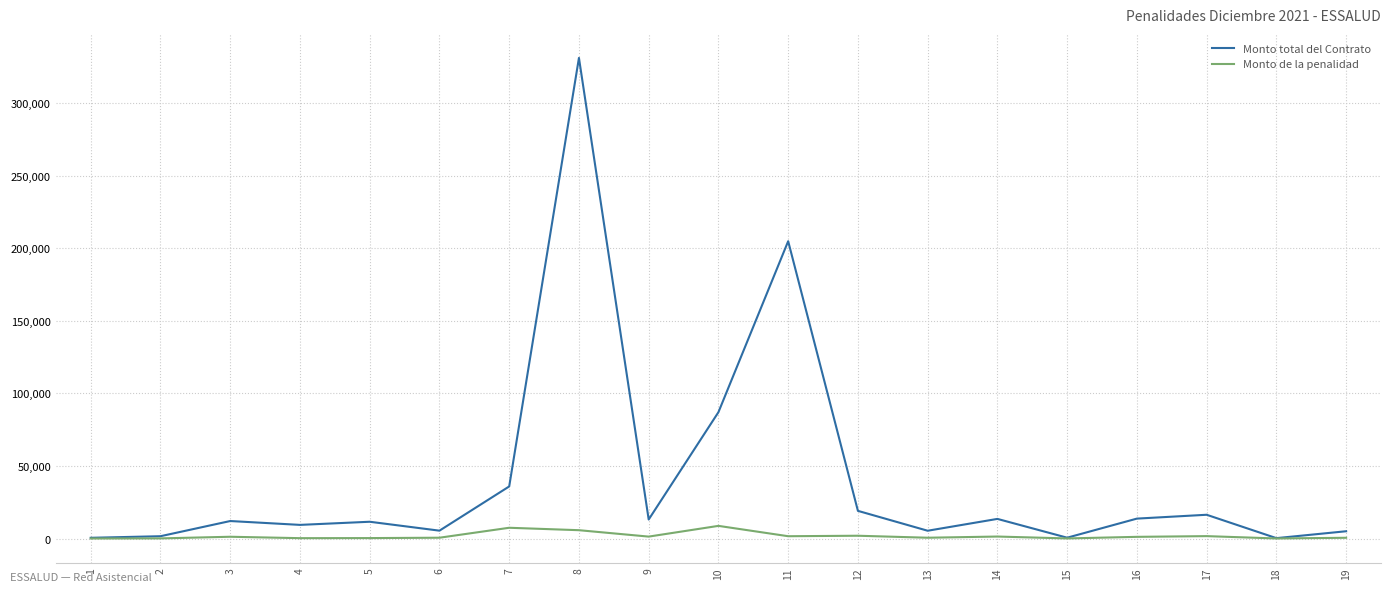

Which series has the largest range (max minus min)?

Monto total del Contrato